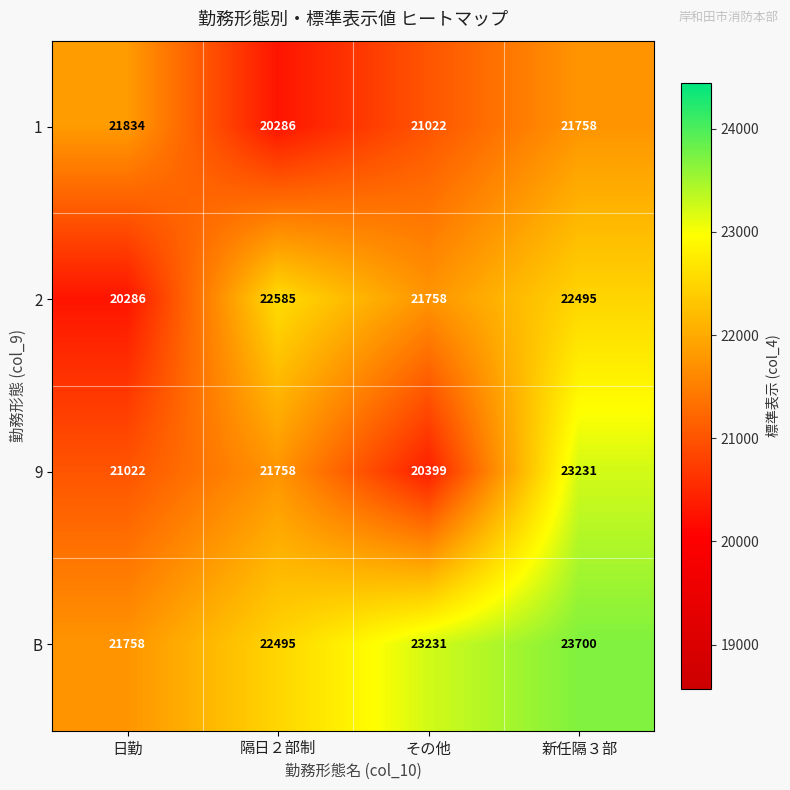

Is it true that 9 equals 8274 at 新任隔３部?

False